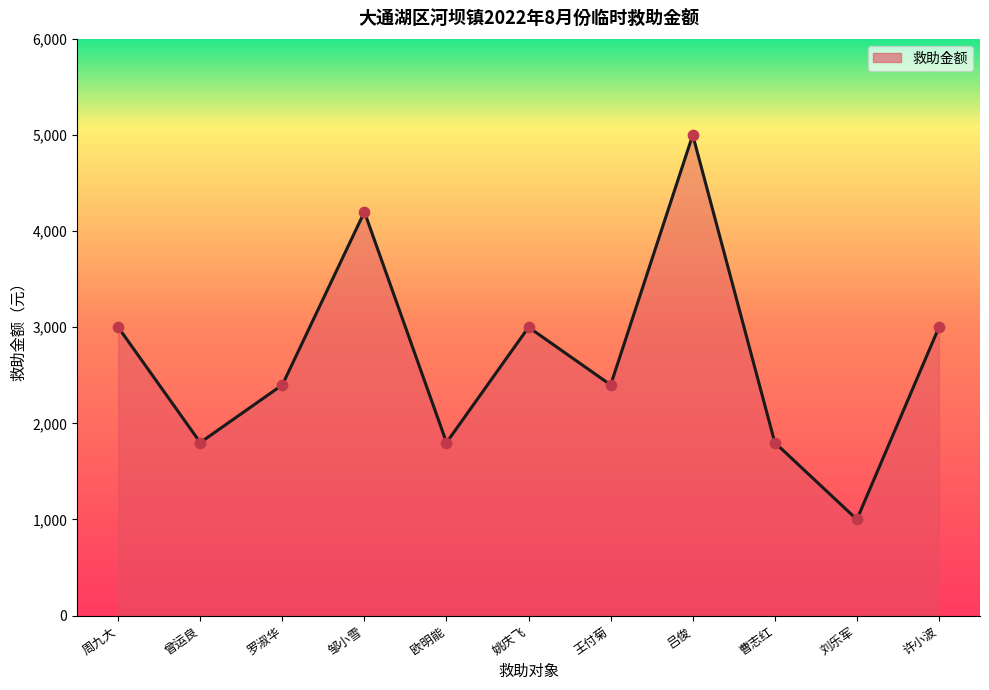

Approximately how many times larger is the value at 曹志红 compared to 曾运良?

1.0